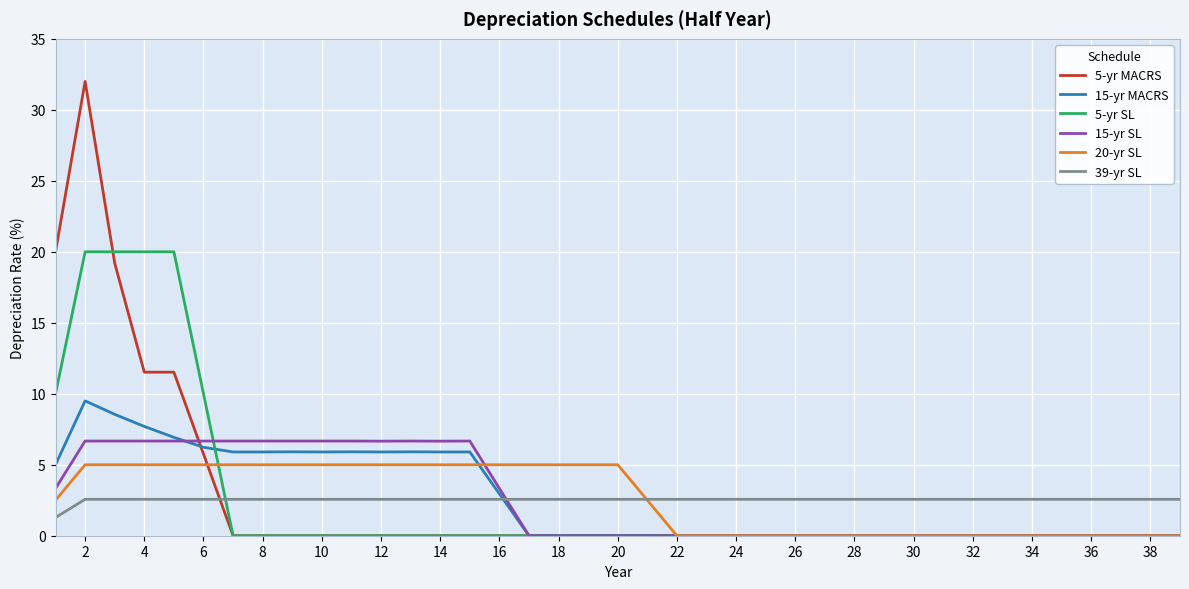

At how many categories does at least one series exceed 8?

6